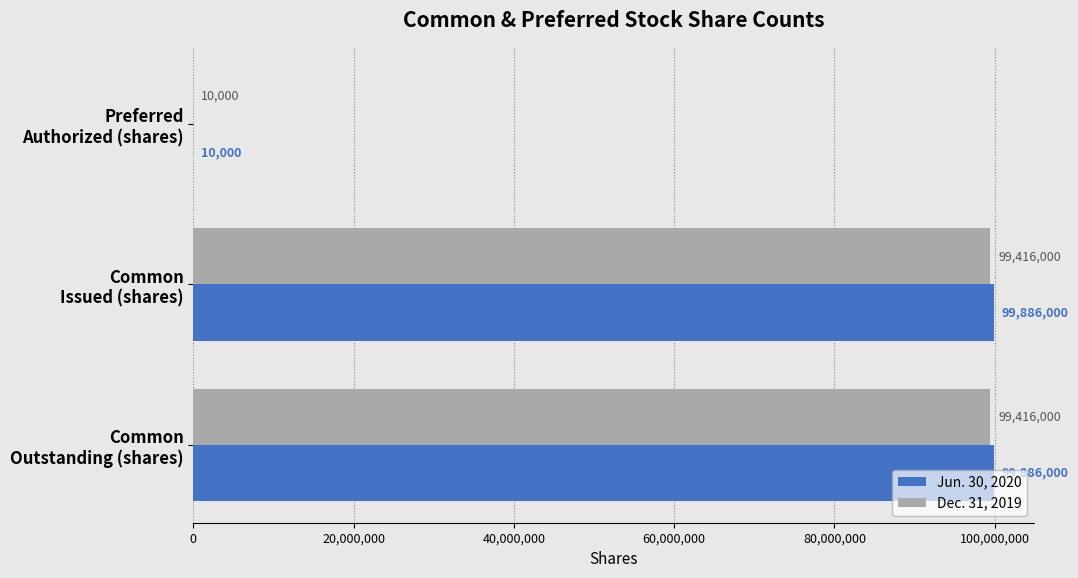

What is the sum of all Dec. 31, 2019 values?

198842000